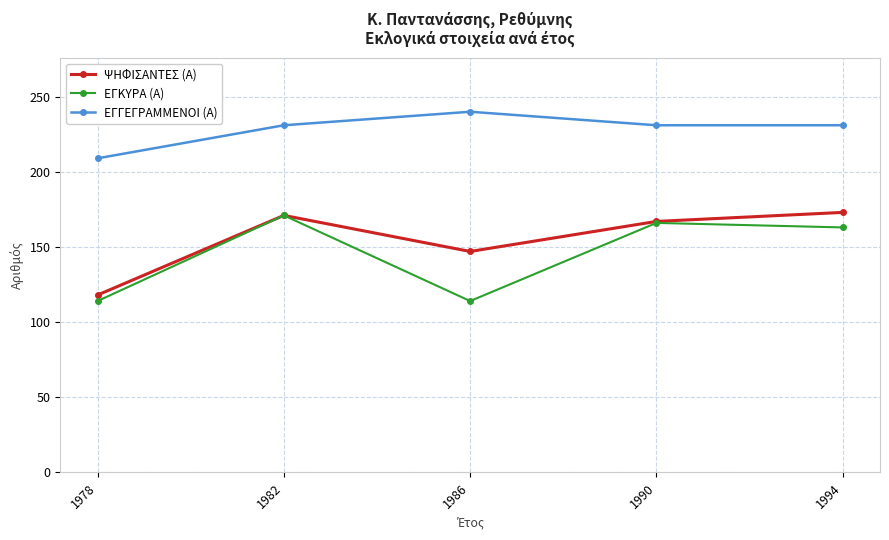

Between 1978 and 1986, which series saw the biggest shift?

ΕΓΓΕΓΡΑΜΜΕΝΟΙ (Α)